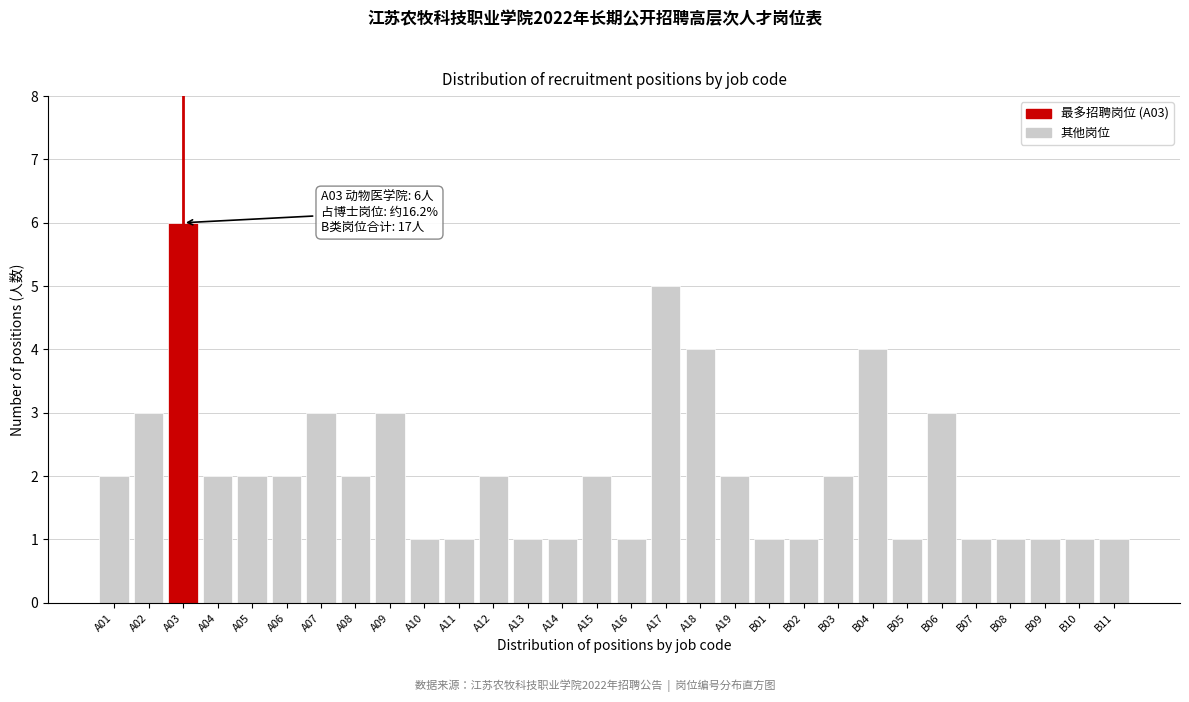

Reading left to right, list all the values displayed in this chart.

2	3	6	2	2	2	3	2	3	1	1	2	1	1	2	1	5	4	2	1	1	2	4	1	3	1	1	1	1	1